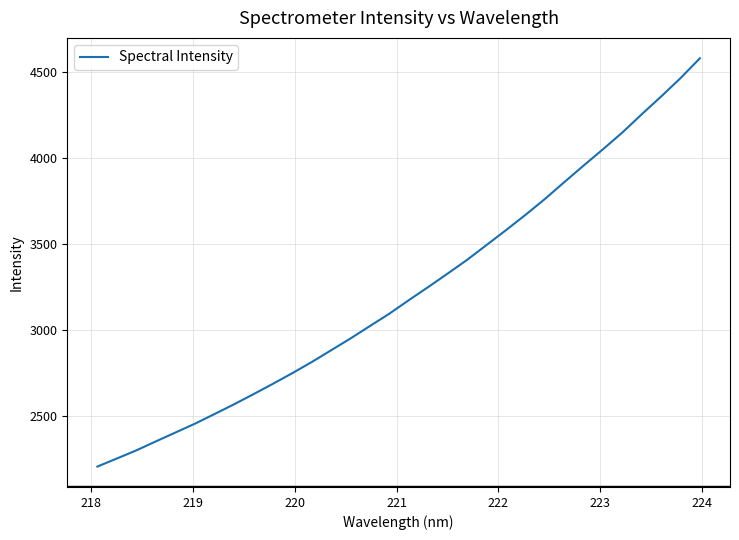

What is the maximum value shown in the chart?

4578.9